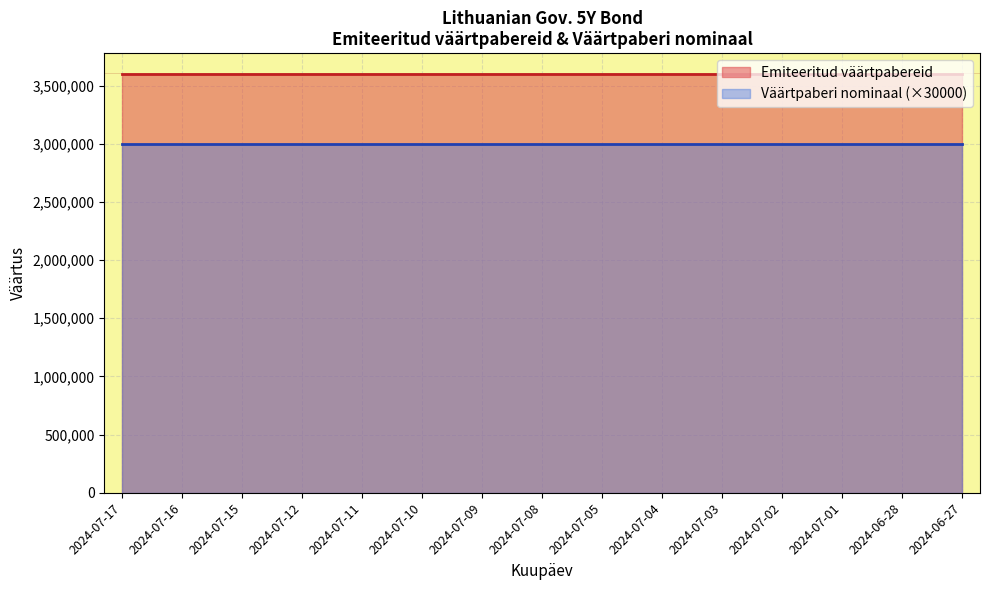

Which series has the largest range (max minus min)?

Emiteeritud väärtpabereid